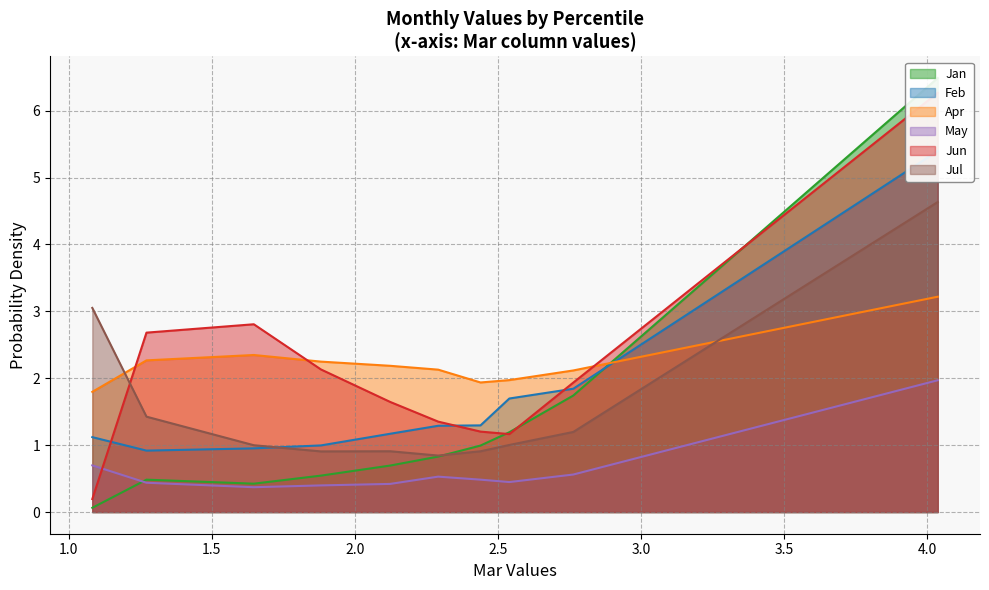

Which series ends up on top after the final intersection of Jul and Apr?

Jul